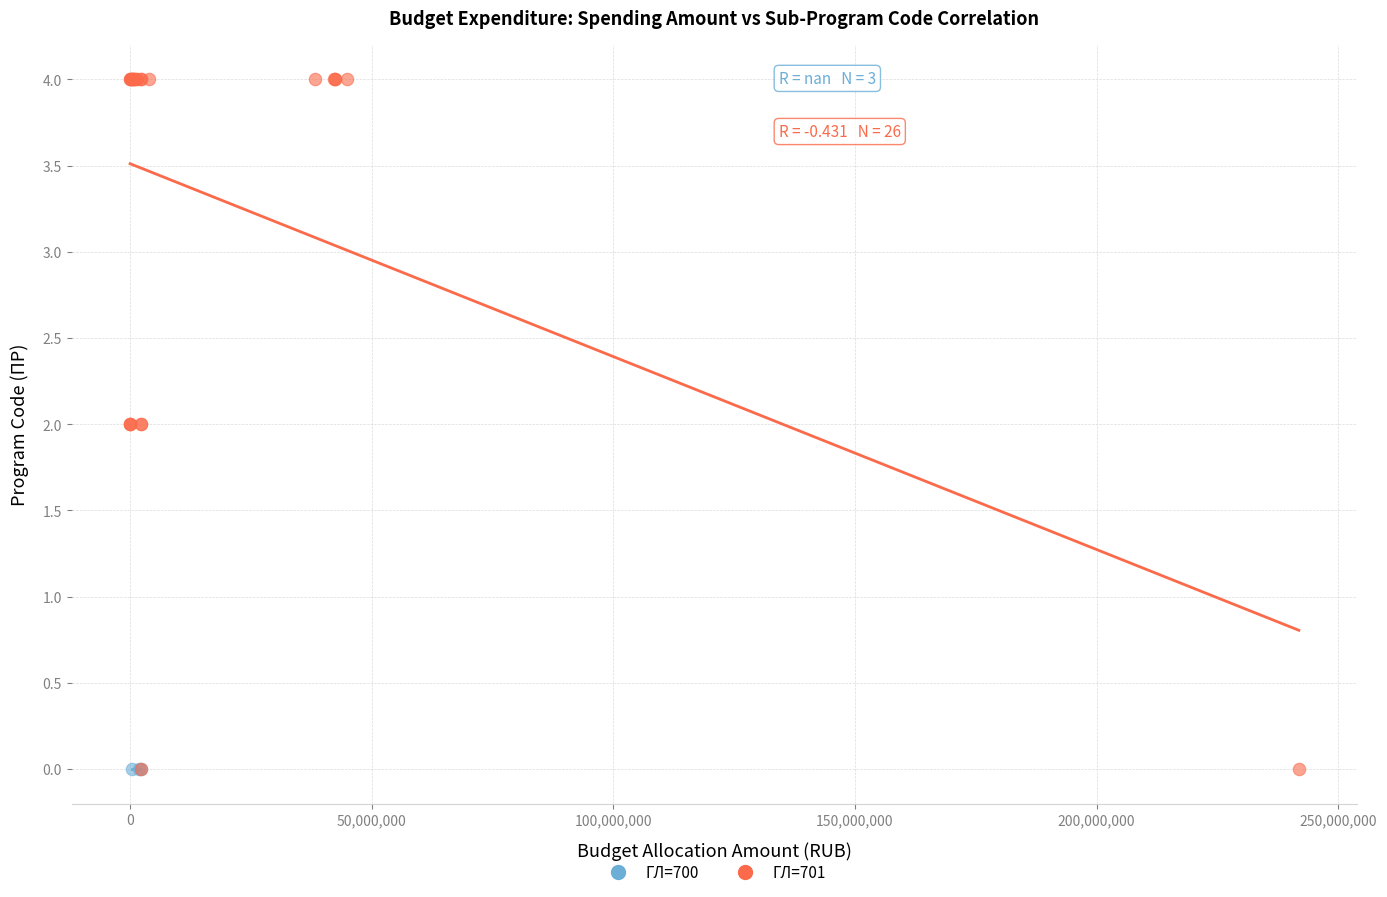

Which series contains the highest Y value?

ГЛ=701